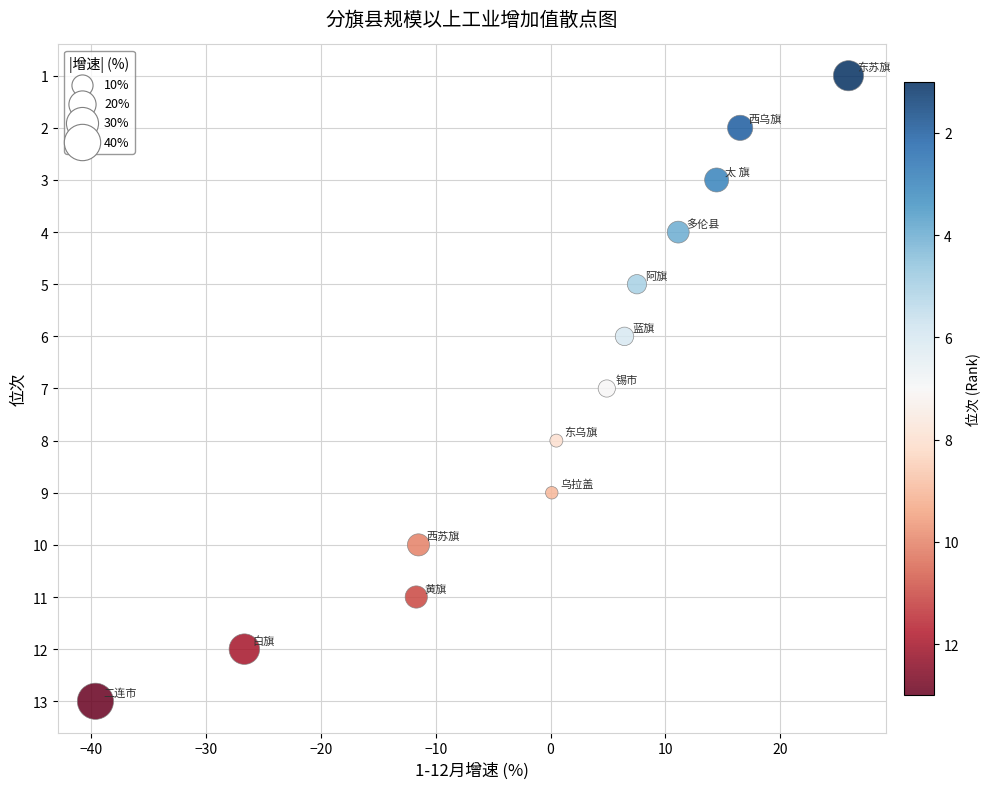

What is the range of Y values (max minus min)?

12